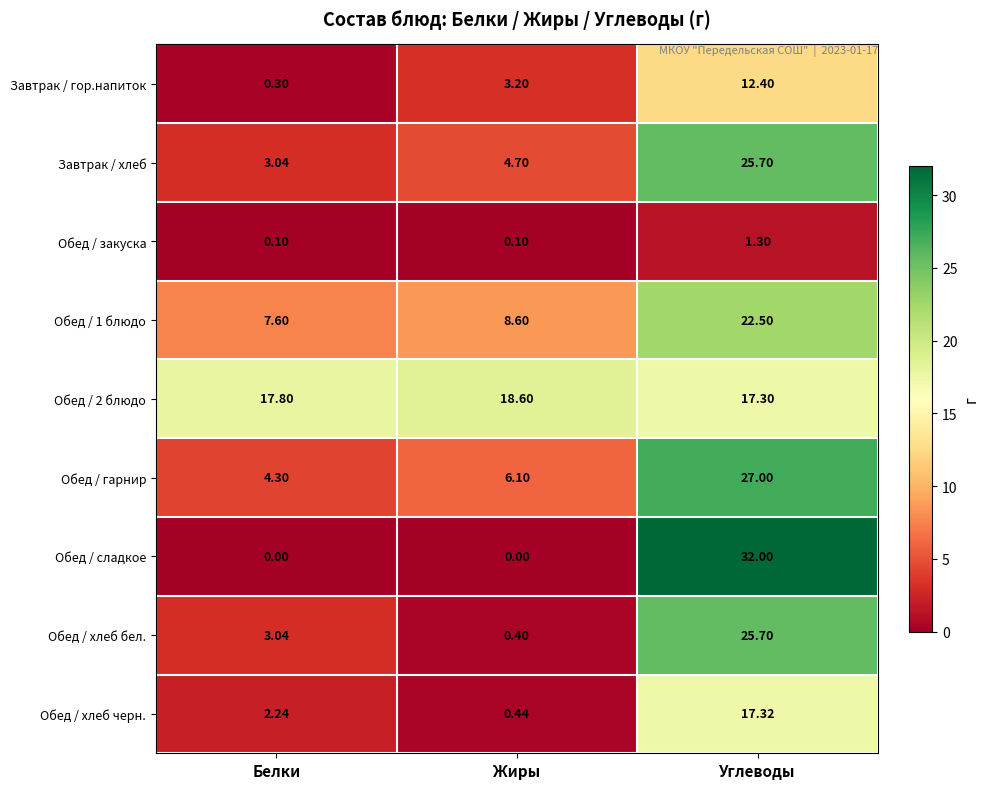

At which label does Завтрак / хлеб reach its minimum?

Белки